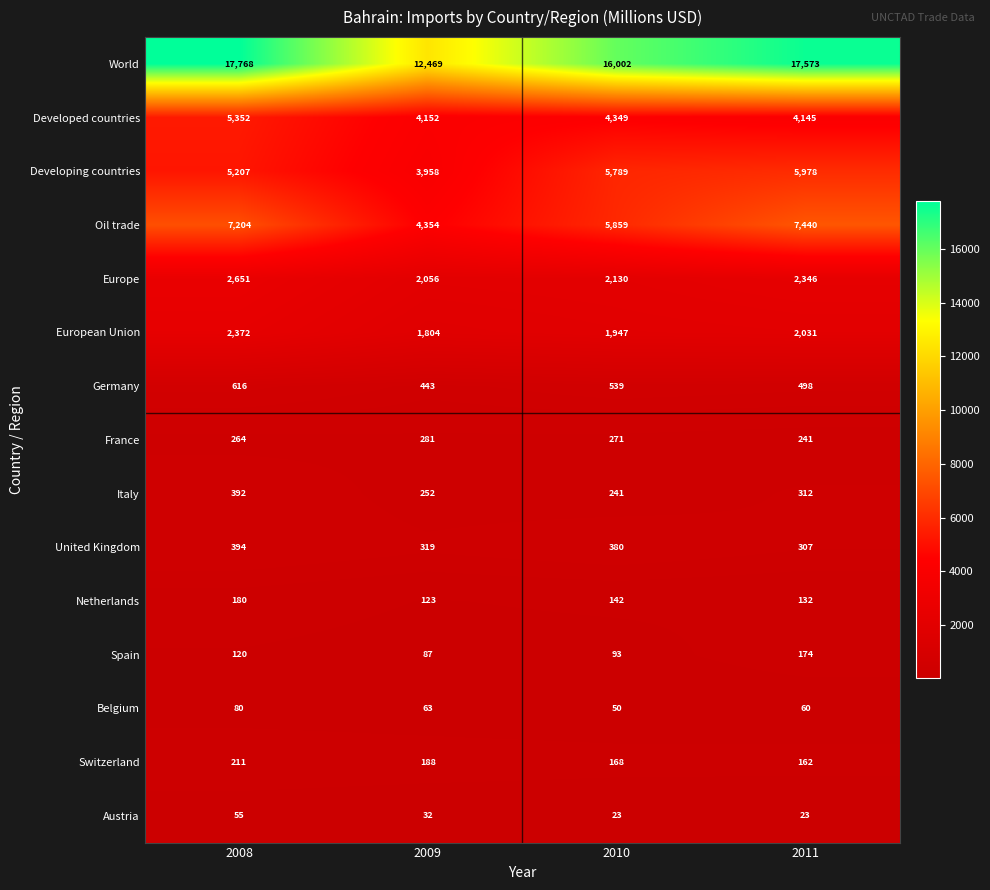

What is the total value across all series at 2010?

37983